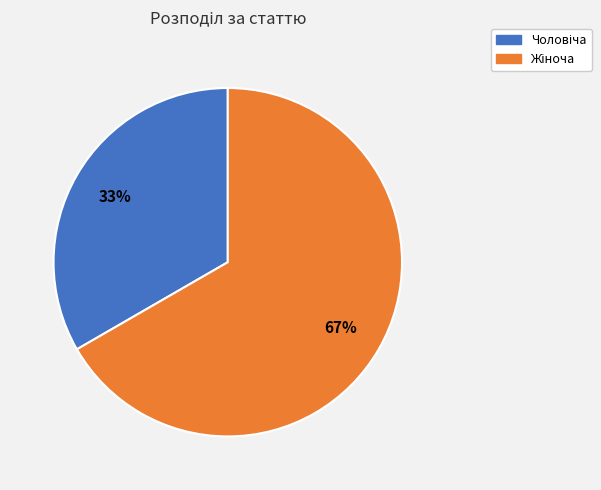

Is there a majority slice in this chart?

Yes